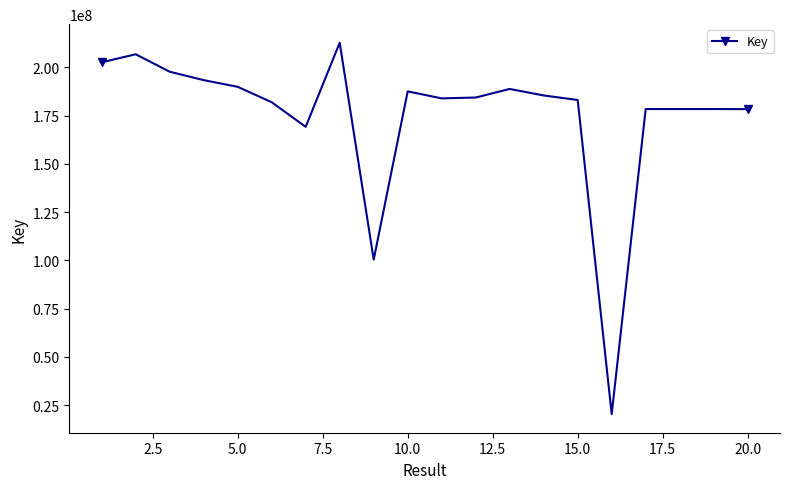

What is the smallest value displayed?

20312667